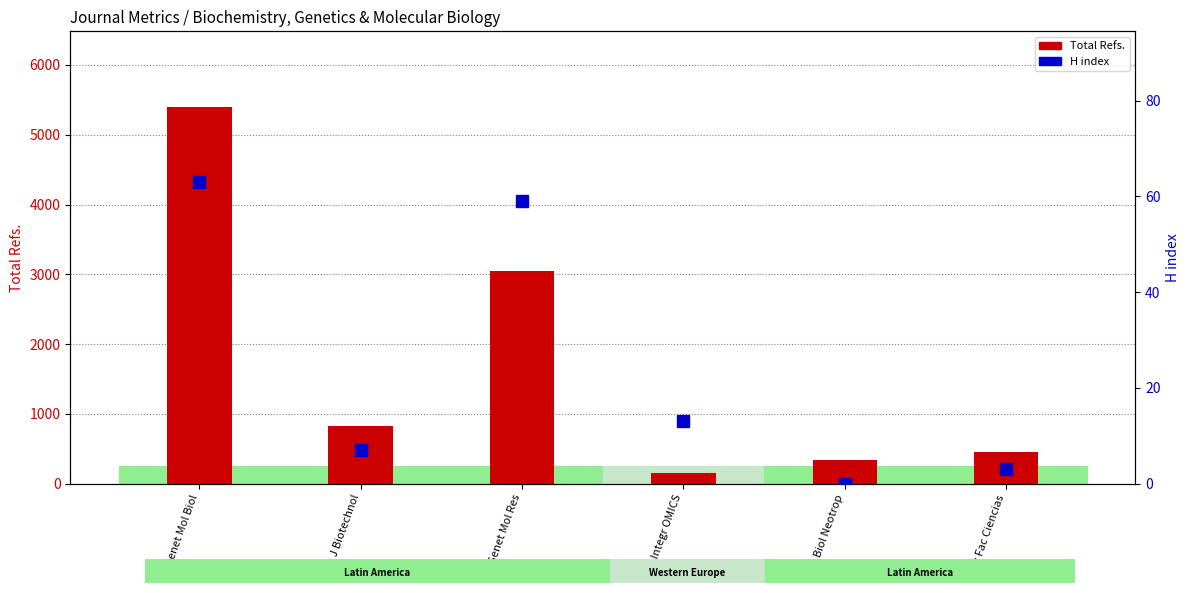

What is the value of the Total Refs. bar at the 4th from the left?

157